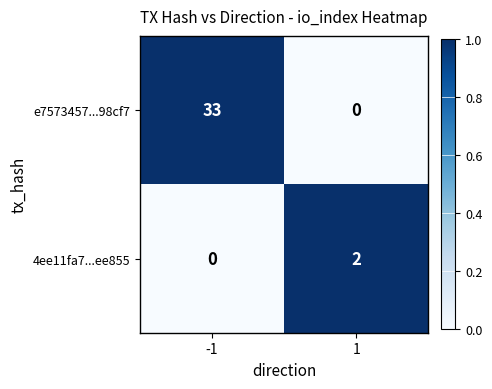

Reading left to right, list all the values displayed in this chart.

e7573457...98cf7: -1=33	1=0
4ee11fa7...ee855: -1=0	1=2